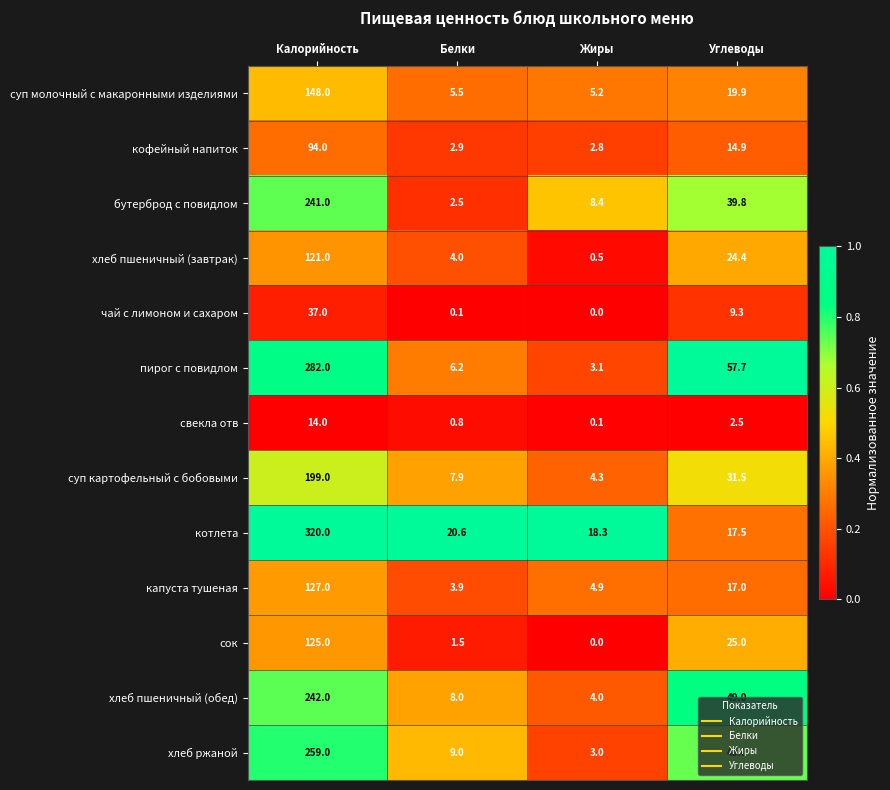

What is the difference between the highest and lowest values at Белки?

20.5